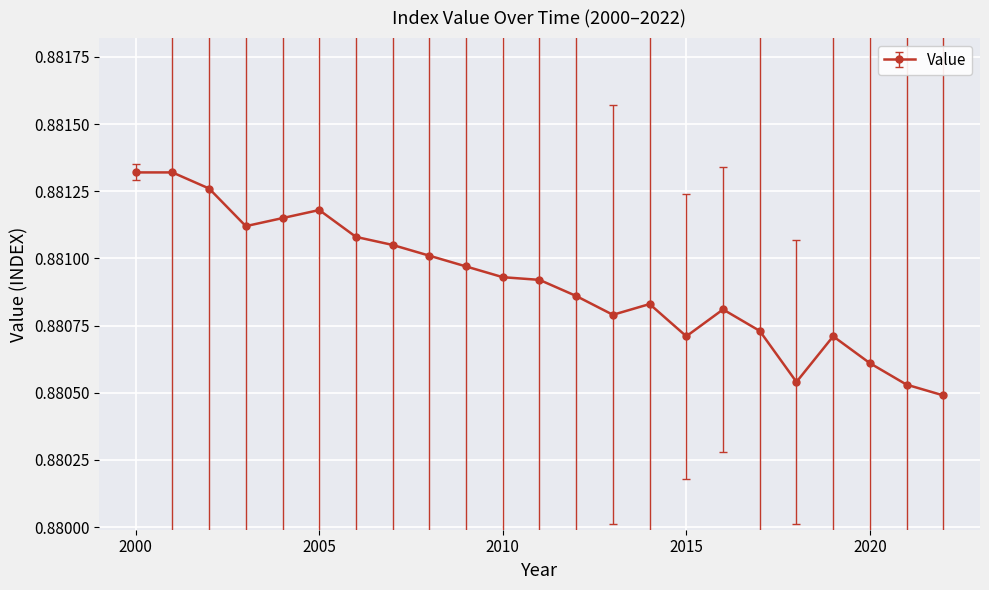

Where is the data nearest to the value 0?

2022